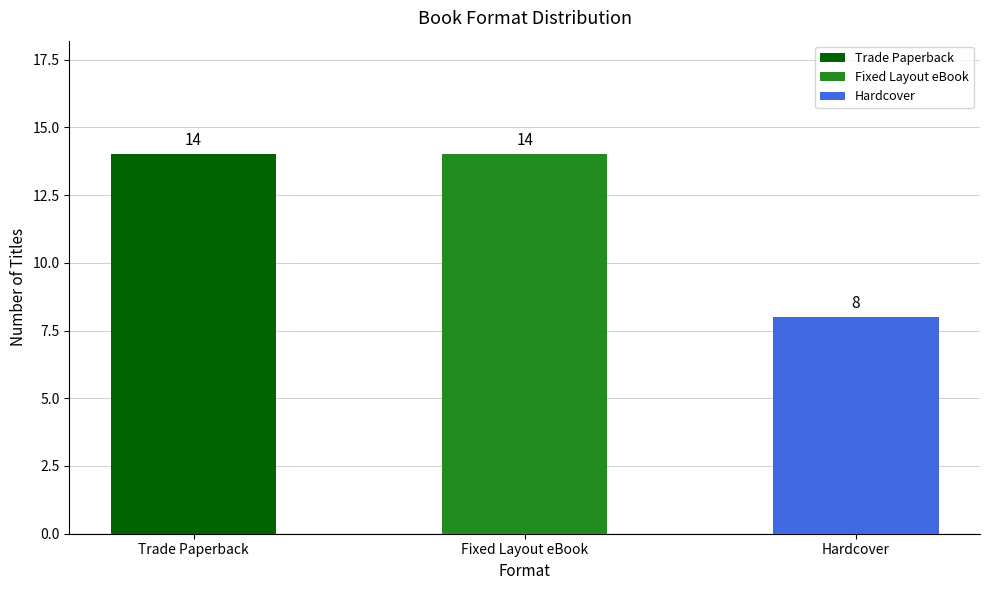

What are all the series names shown in the legend?

Trade Paperback, Hardcover, Fixed Layout eBook